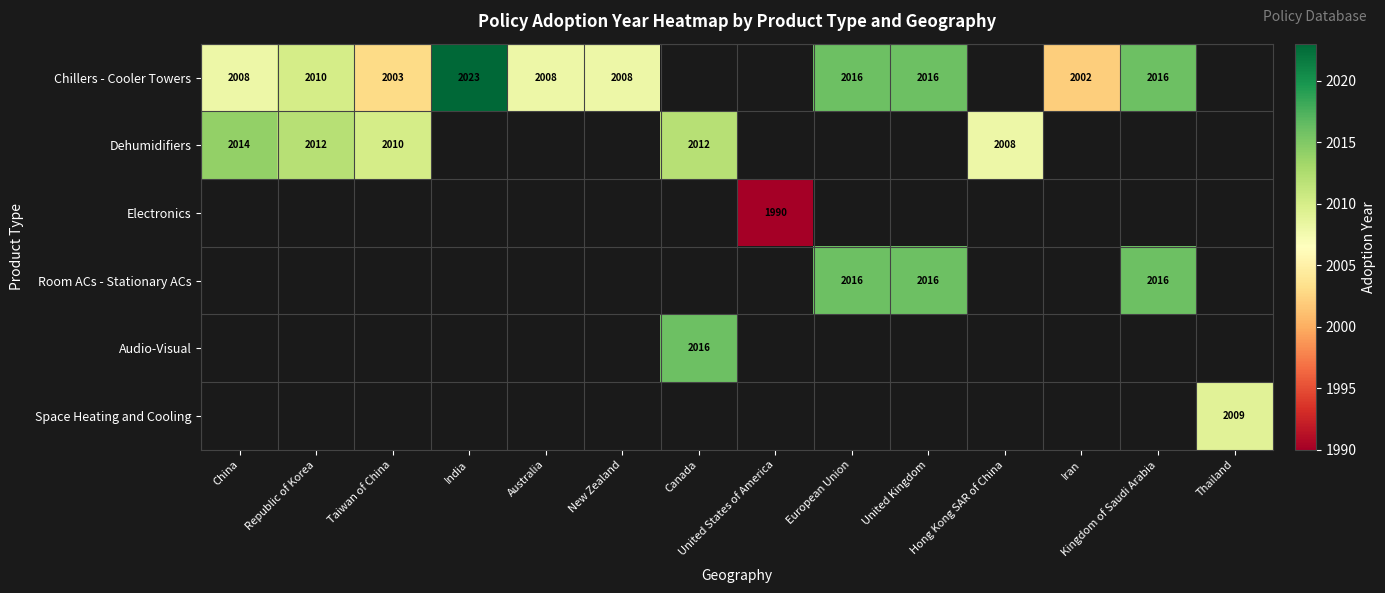

At how many categories does at least one series exceed 1999?

13